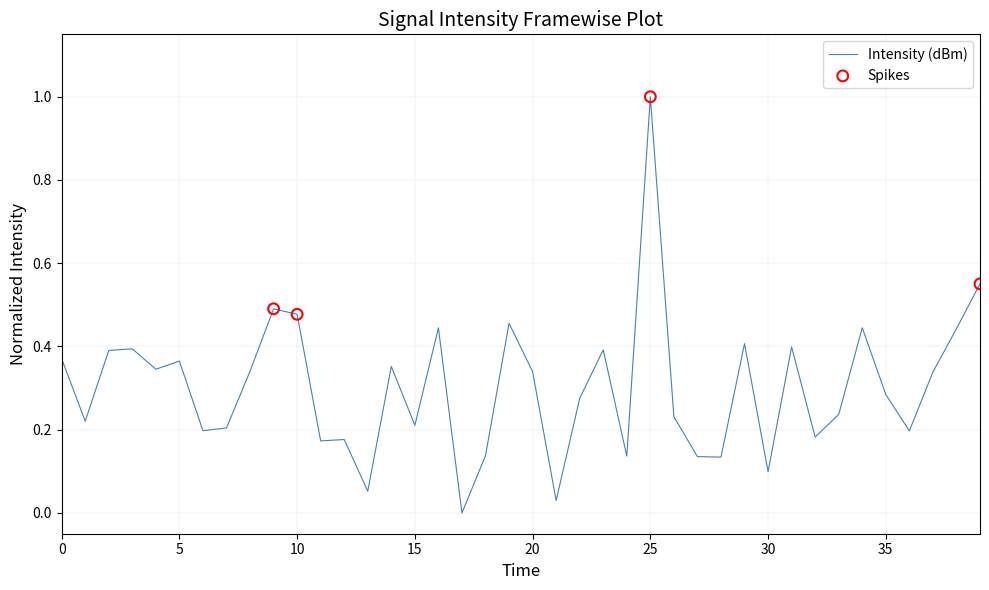

What is the difference between the maximum and minimum values?

1.0